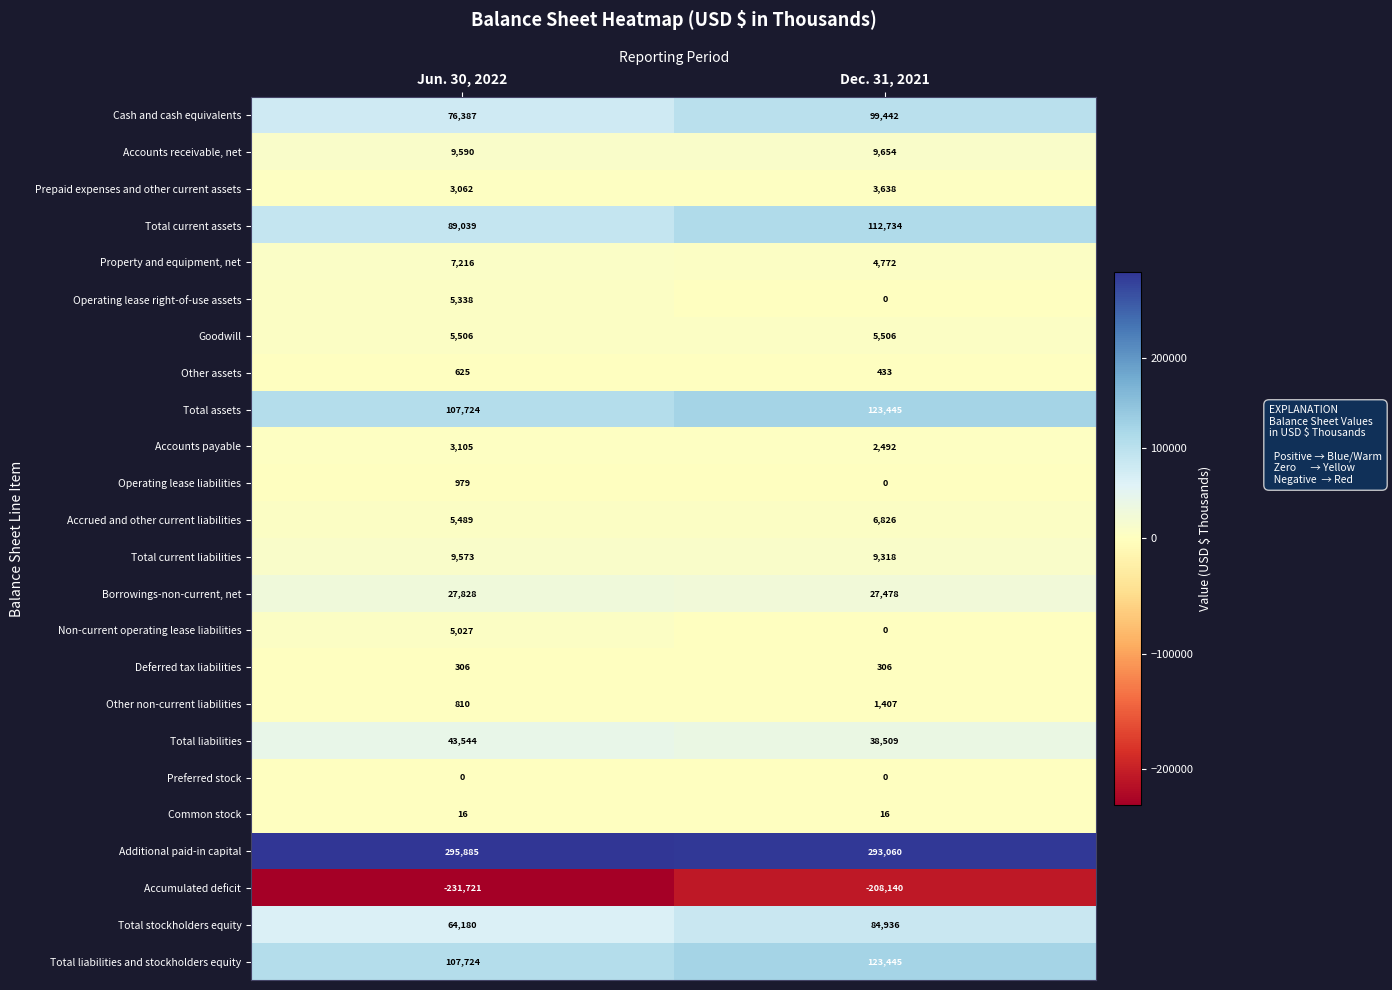

What is the difference between the maximum and minimum values in the Cash and cash equivalents series?

23055